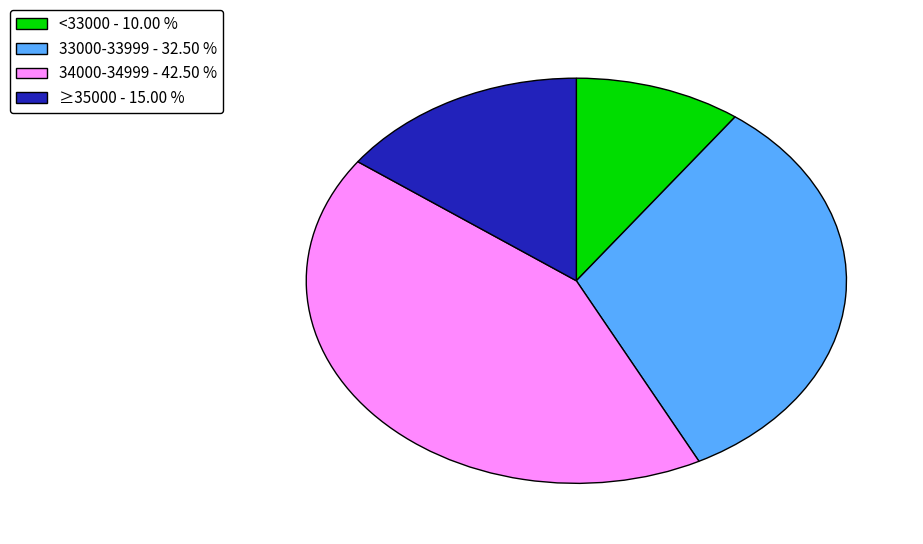

What is the smallest slice in the pie chart?

<33000 - 10.00 %